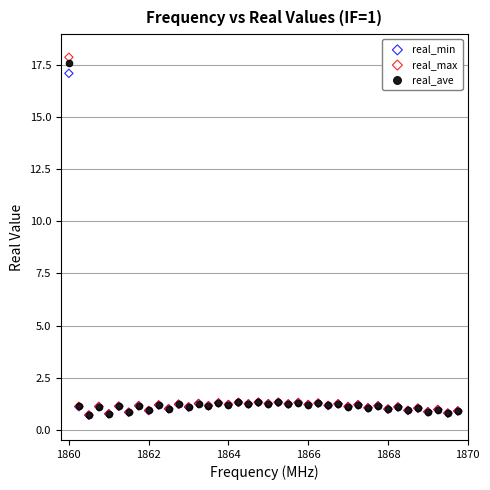

Which series has the largest Y range (max minus min)?

real_max